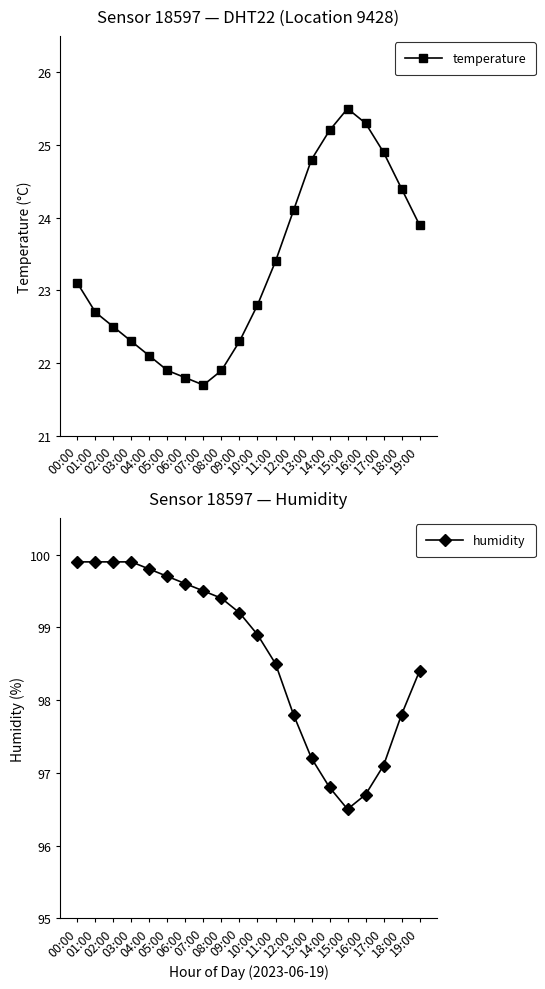

Count the number of categories in the chart.

20